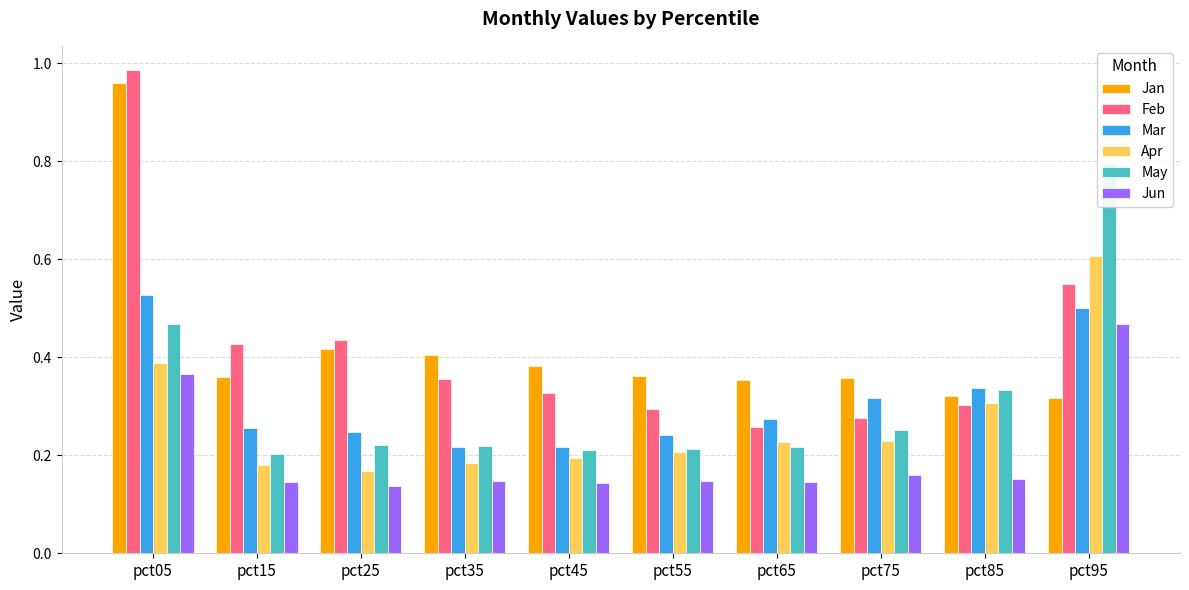

What is the approximate value of Feb at pct85?

0.3